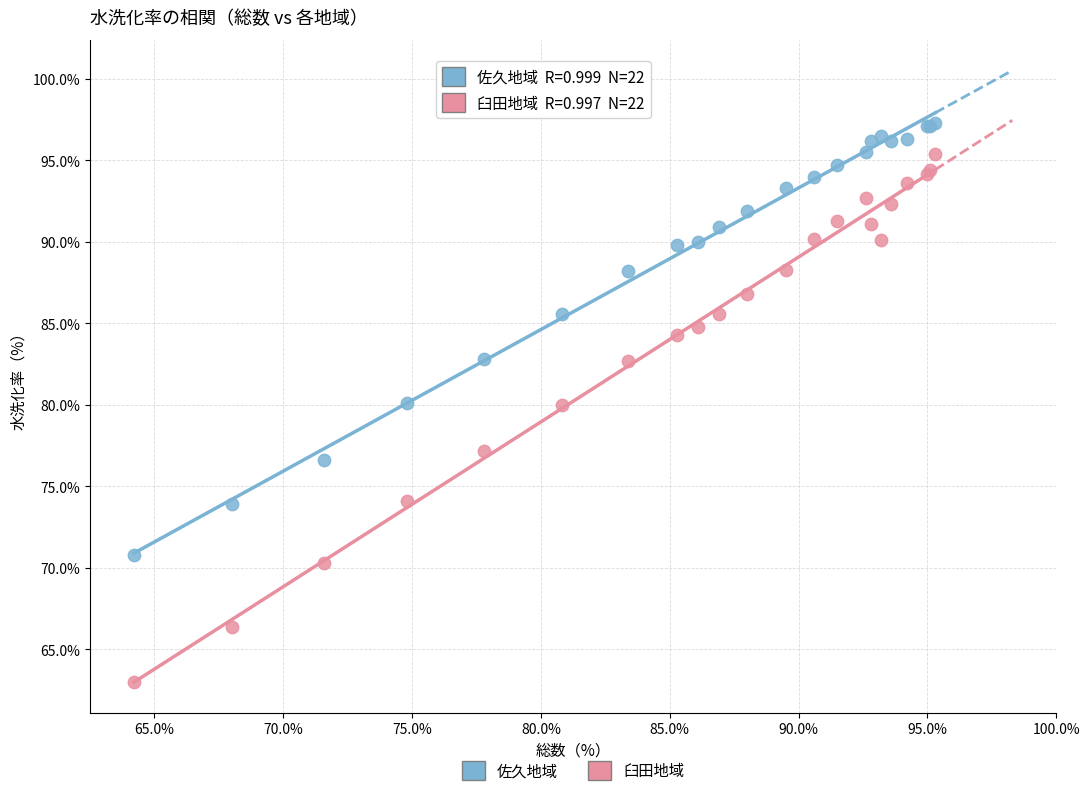

Which series contains the highest Y value?

佐久地域